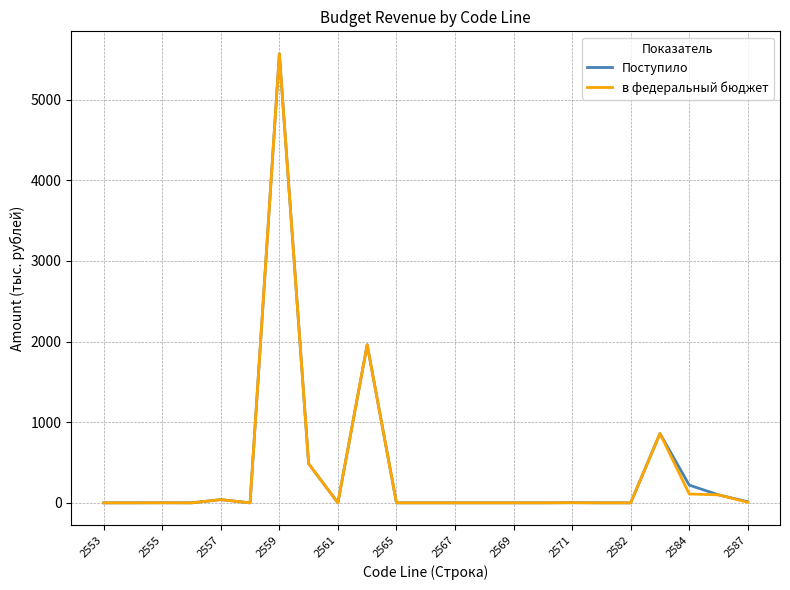

What is the greatest value displayed?

5567